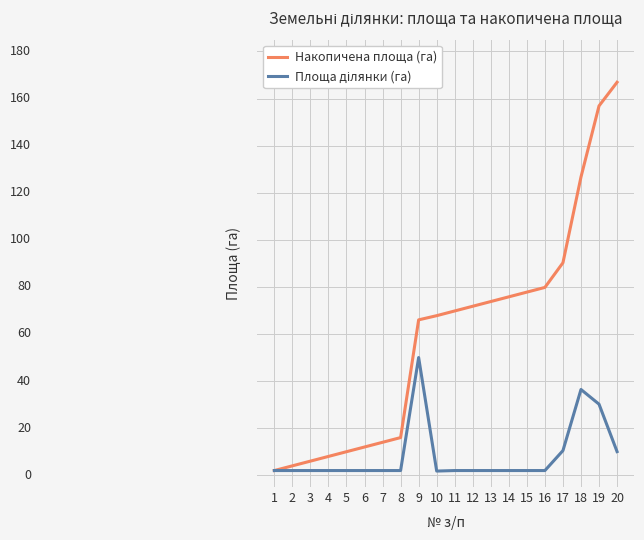

At how many categories does at least one series exceed 155?

2